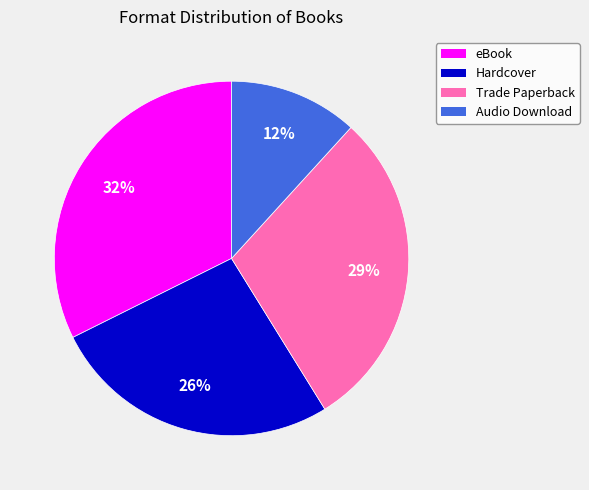

What percentage is the eBook slice, to the nearest percent?

32%